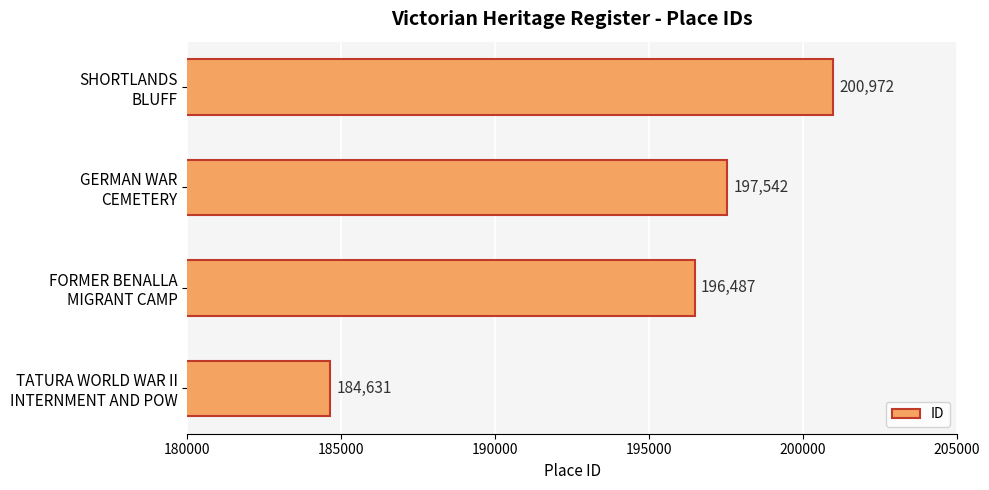

What is the maximum value shown in the chart?

200972